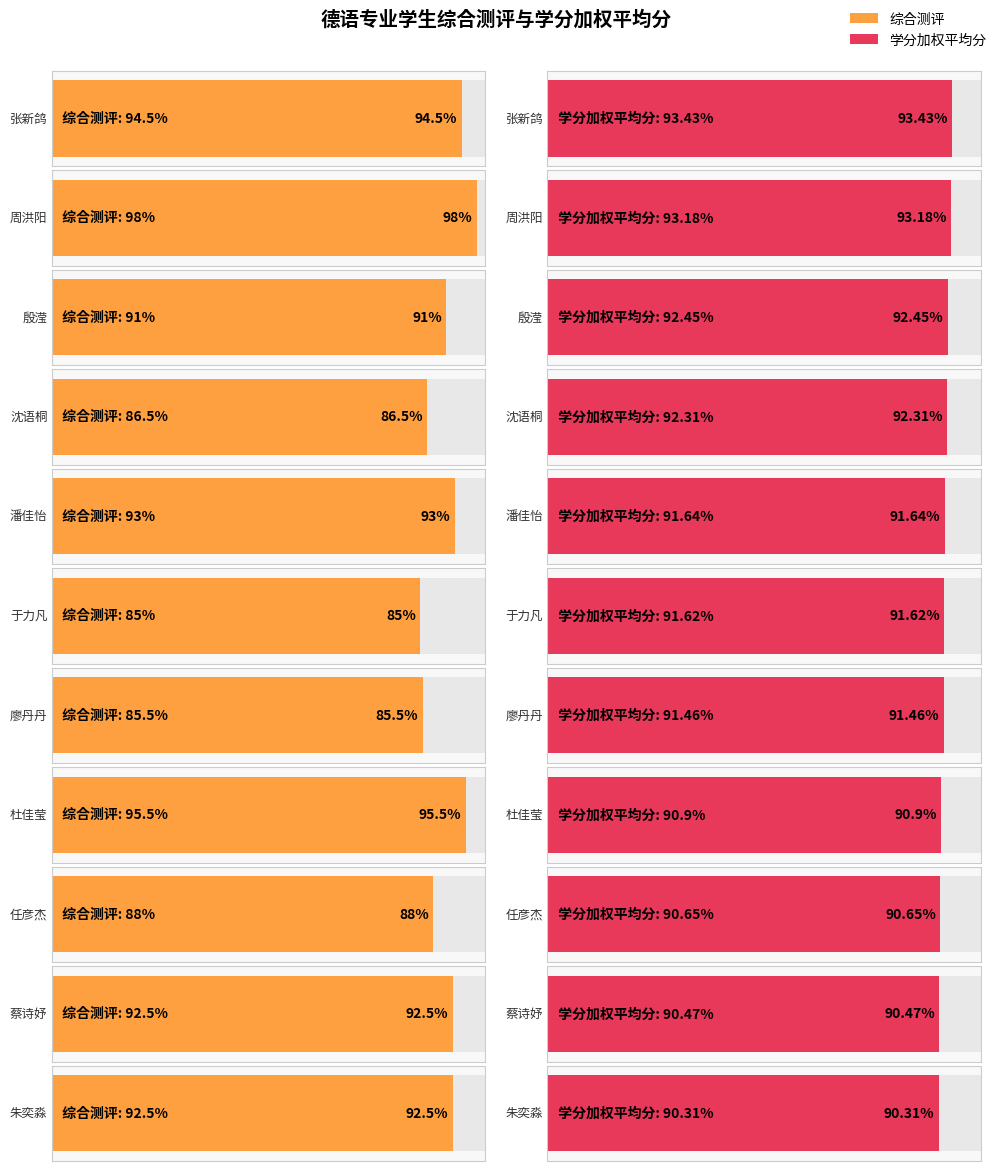

The 综合测评 series shows 120.6 at 廖丹丹. True or false?

False